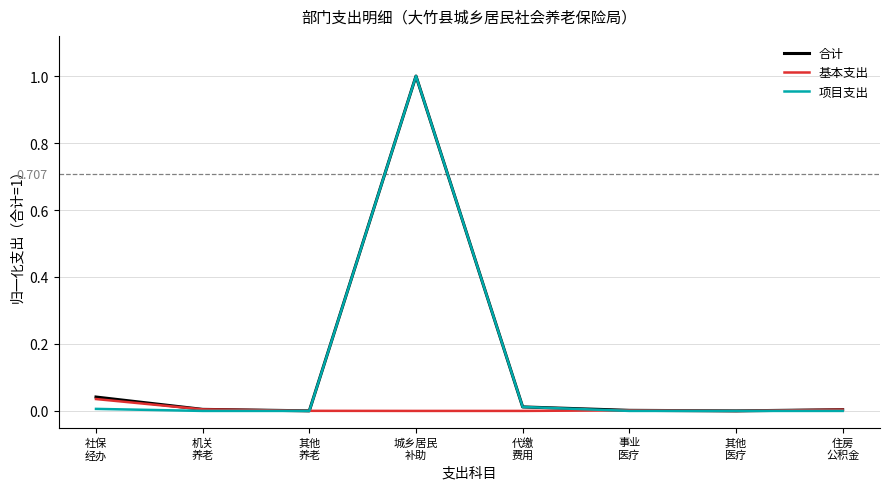

Which series has the largest range (max minus min)?

项目支出